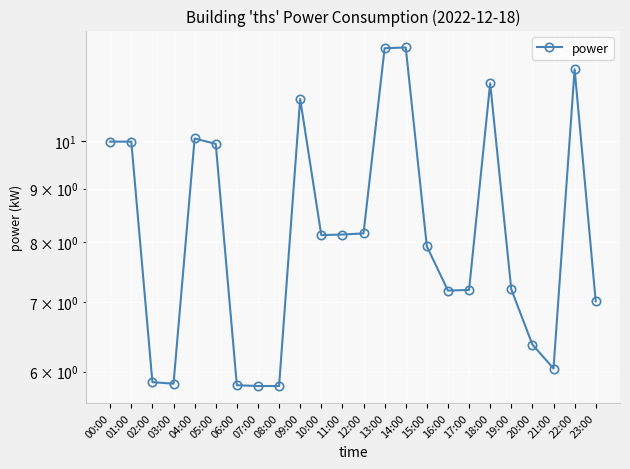

What is the average value?

8.4